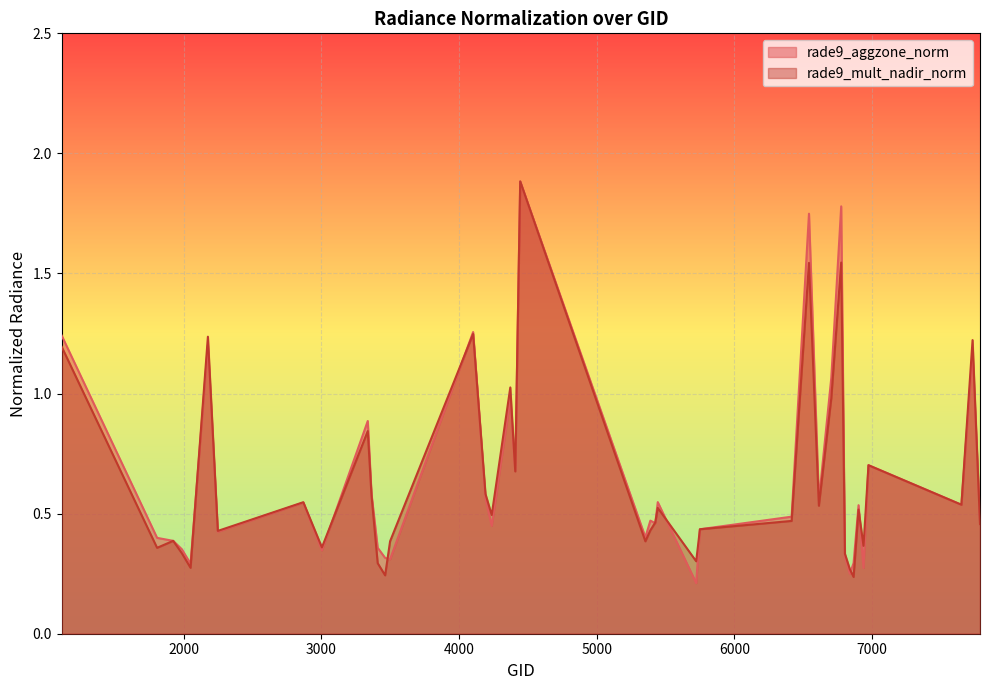

At how many categories does at least one series exceed 0?

40